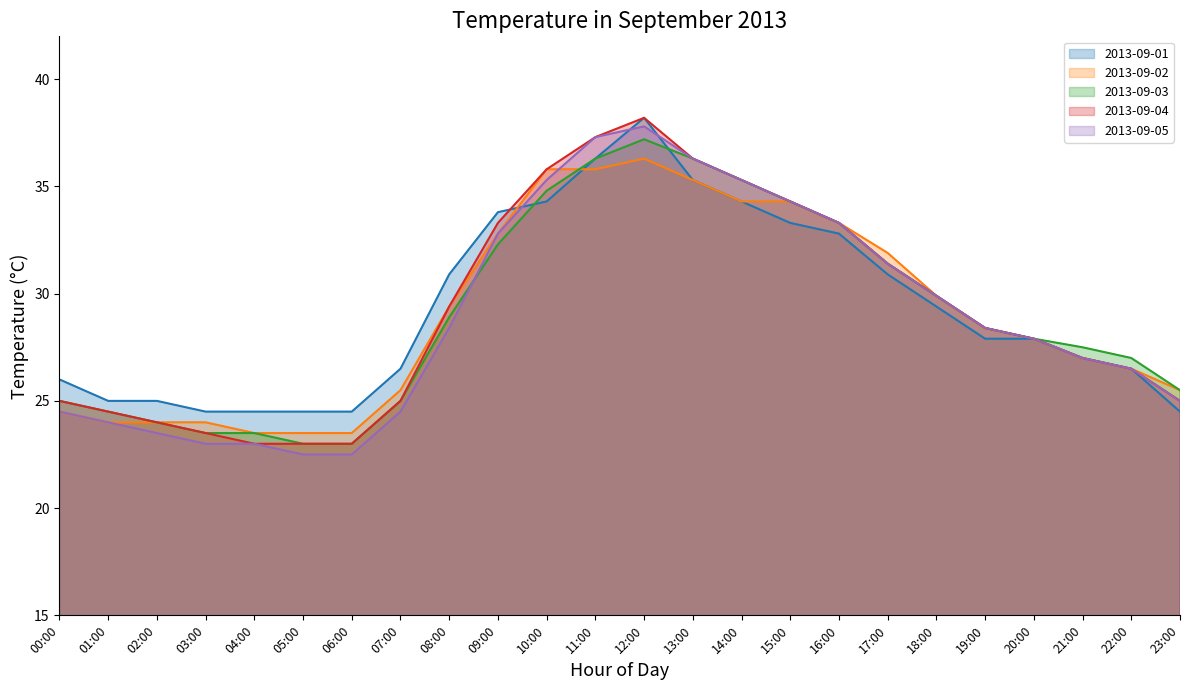

What are all the series names shown in the legend?

2013-09-01 line, 2013-09-02 line, 2013-09-03 line, 2013-09-04 line, 2013-09-05 line